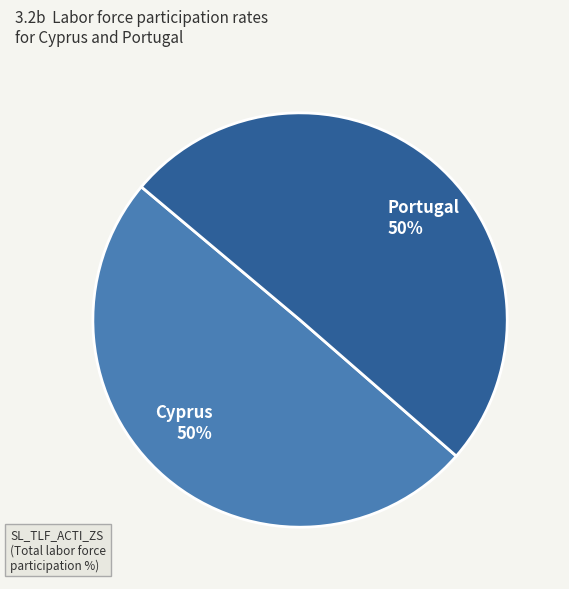

What is the ratio of the value at Portugal to the value at Cyprus?

1.0